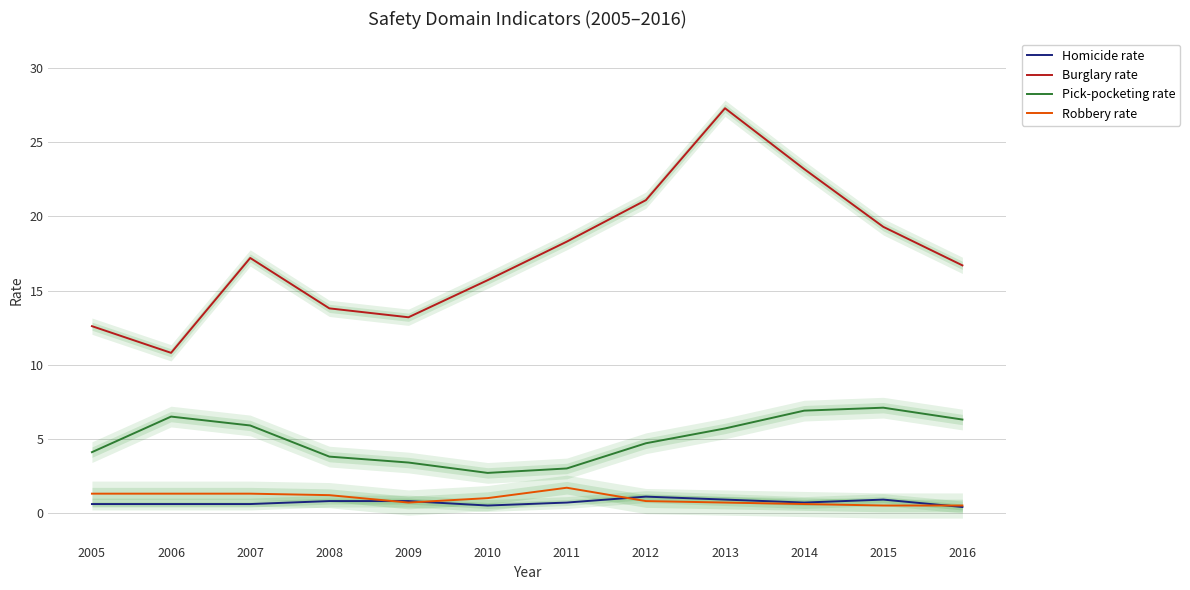

Which category has the highest value in the Pick-pocketing rate series?

2015